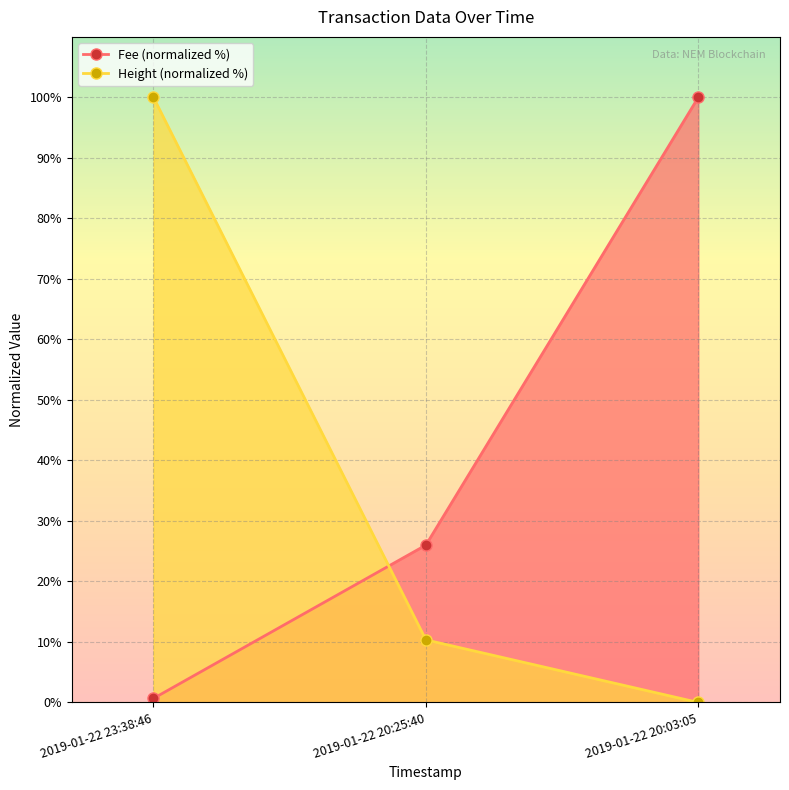

The Fee (normalized %) series shows 26.0 at 2019-01-22 20:25:40. True or false?

True